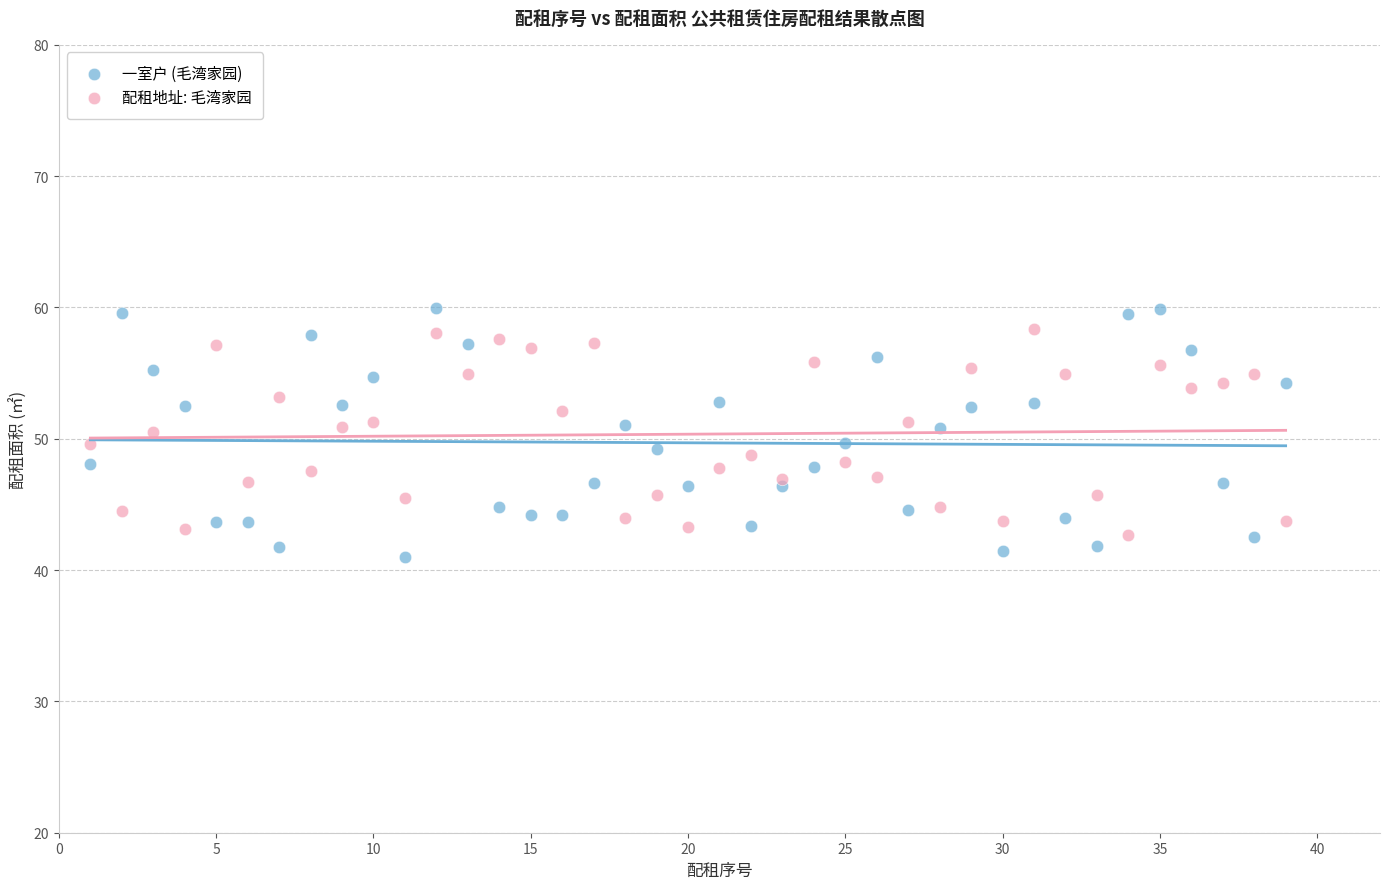

What is the X range (max minus min) for the scatter plot?

38.0